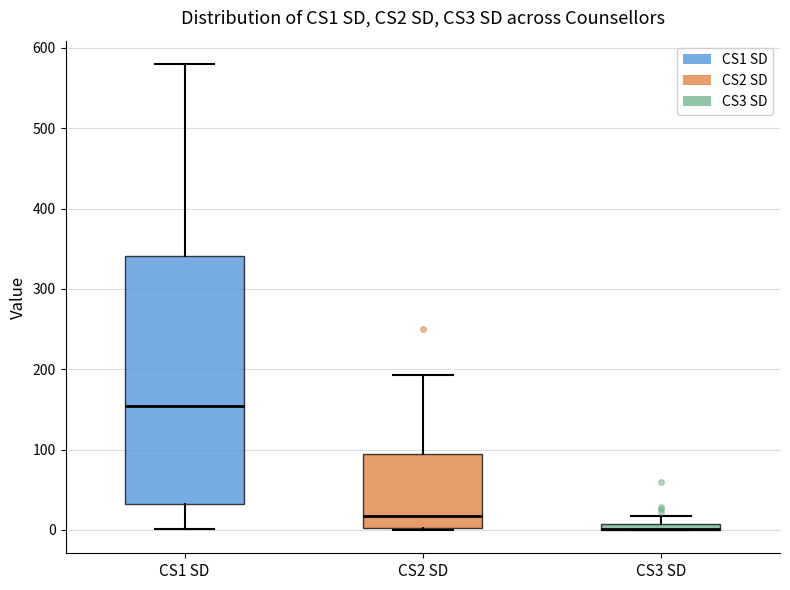

Comparing the boxes themselves (not the whiskers), which one is the tallest?

CS1 SD